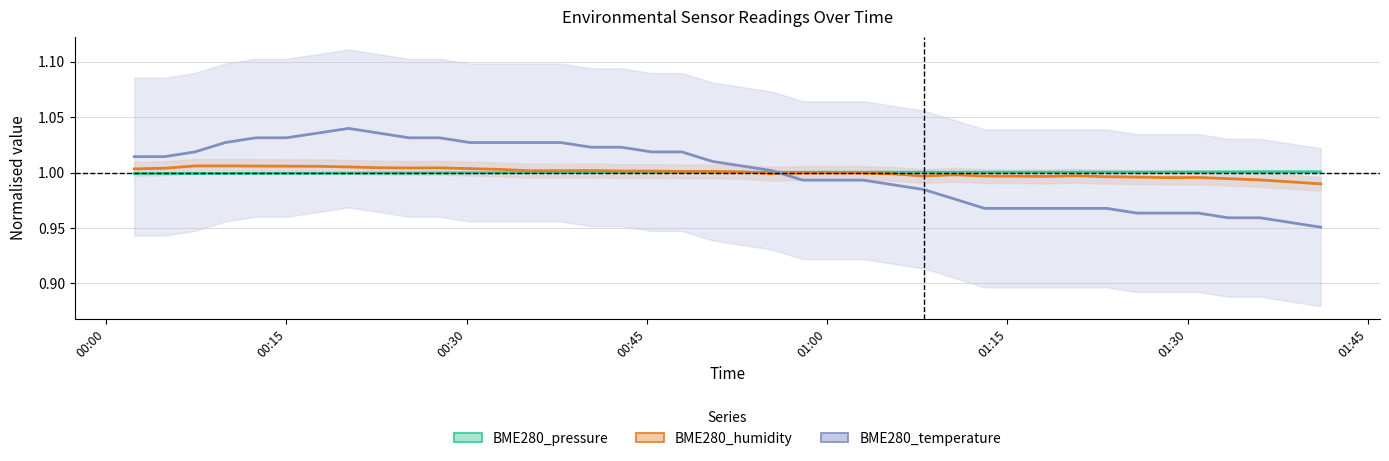

Which series ends up on top after the final intersection of BME280_humidity and BME280_temperature?

BME280_humidity